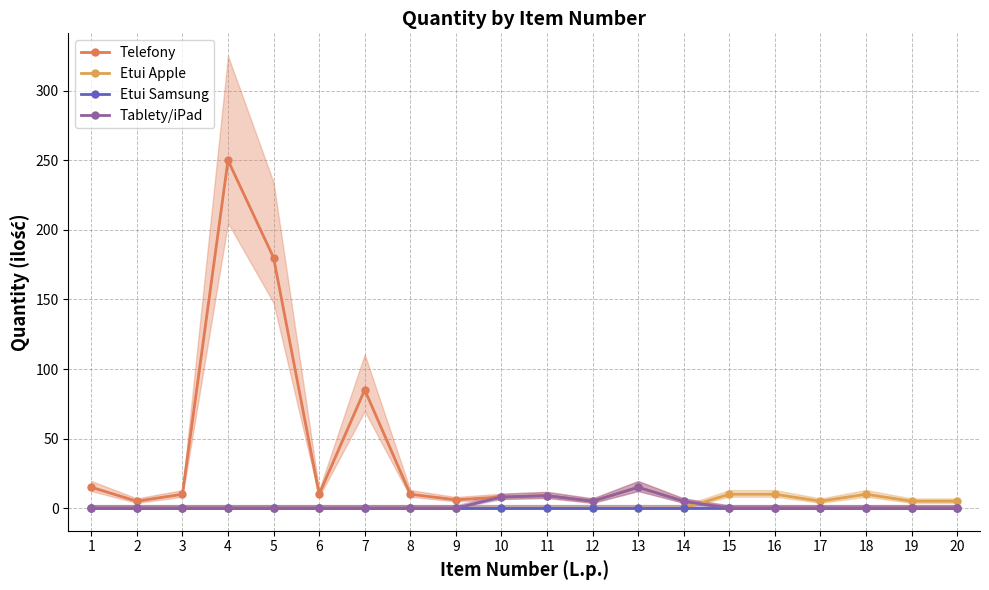

At how many categories does at least one series exceed 27?

3